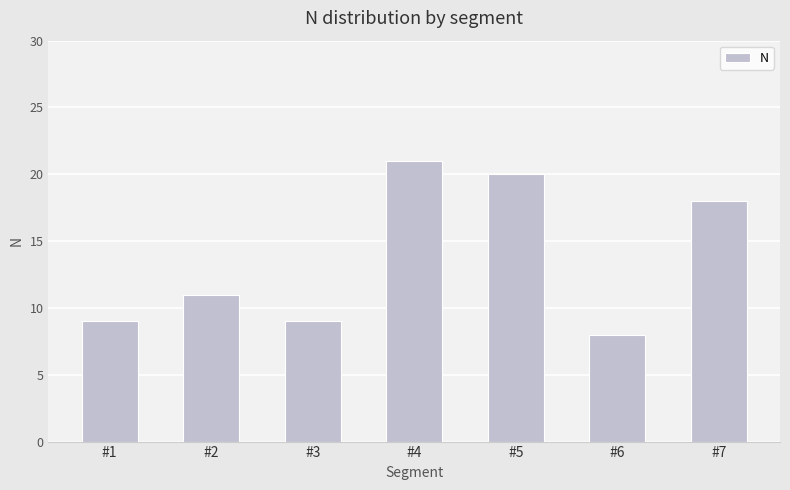

What is the greatest value displayed?

21